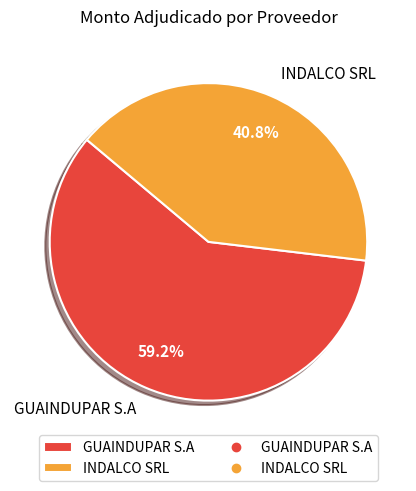

How many slices are in this pie chart?

2